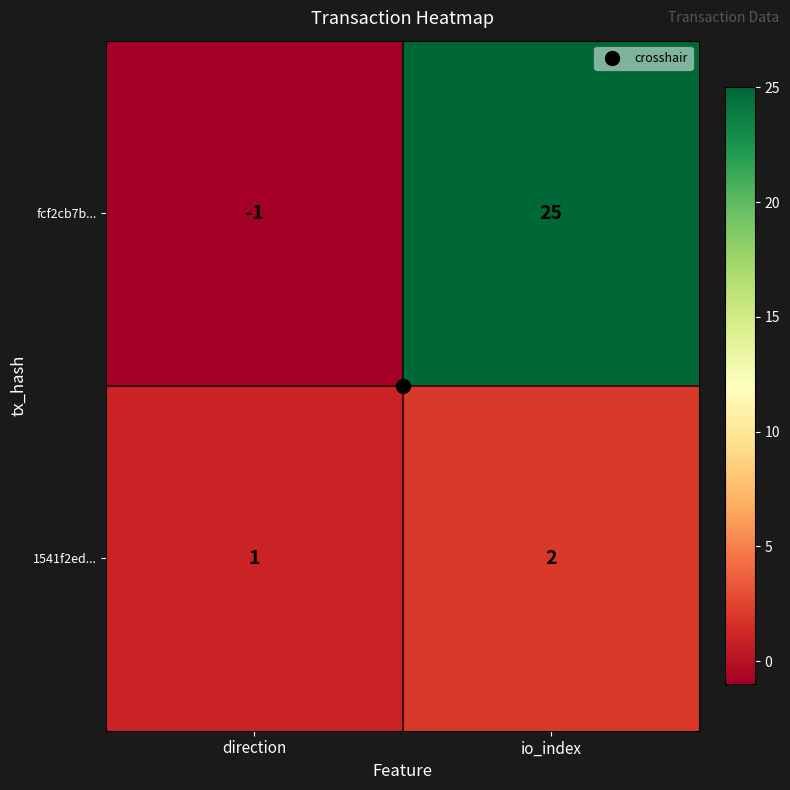

At which category does the chart reach its minimum across all series?

direction